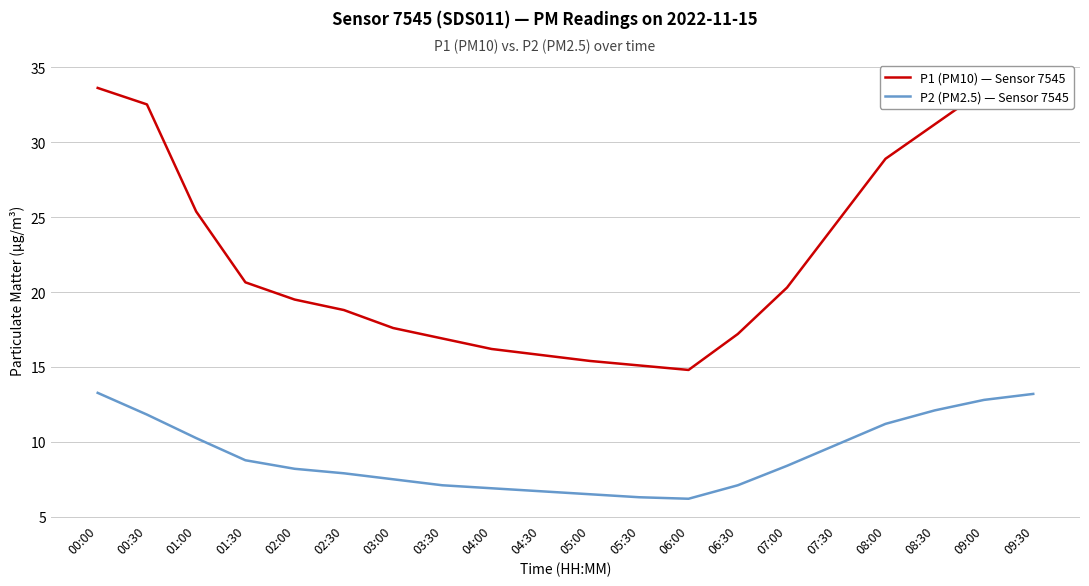

Is it true that P1 (PM10) — Sensor 7545 equals 33.6 at 00:00?

True